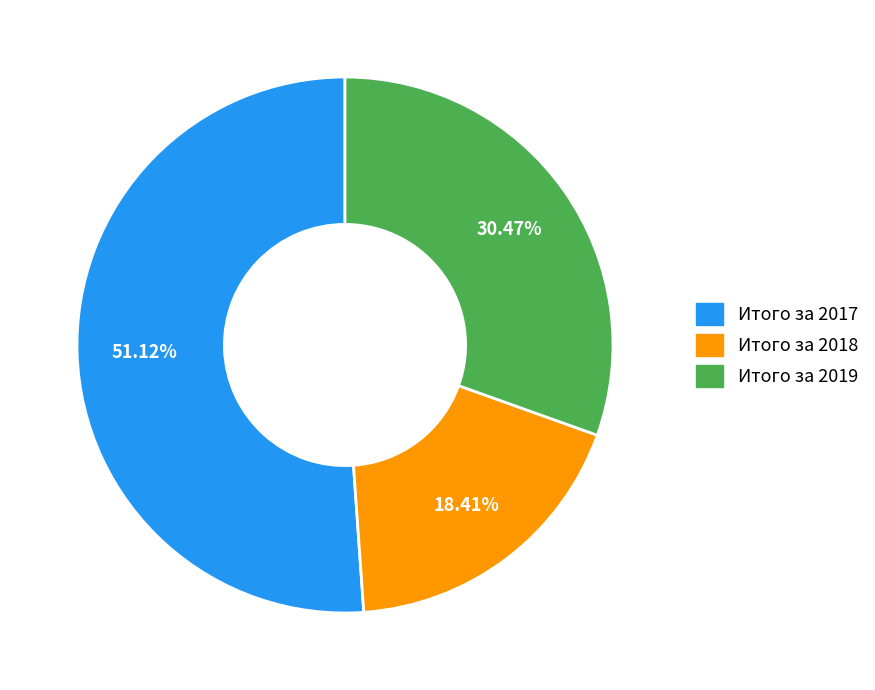

Rank the categories by value from highest to lowest.

Итого за 2017, Итого за 2019, Итого за 2018